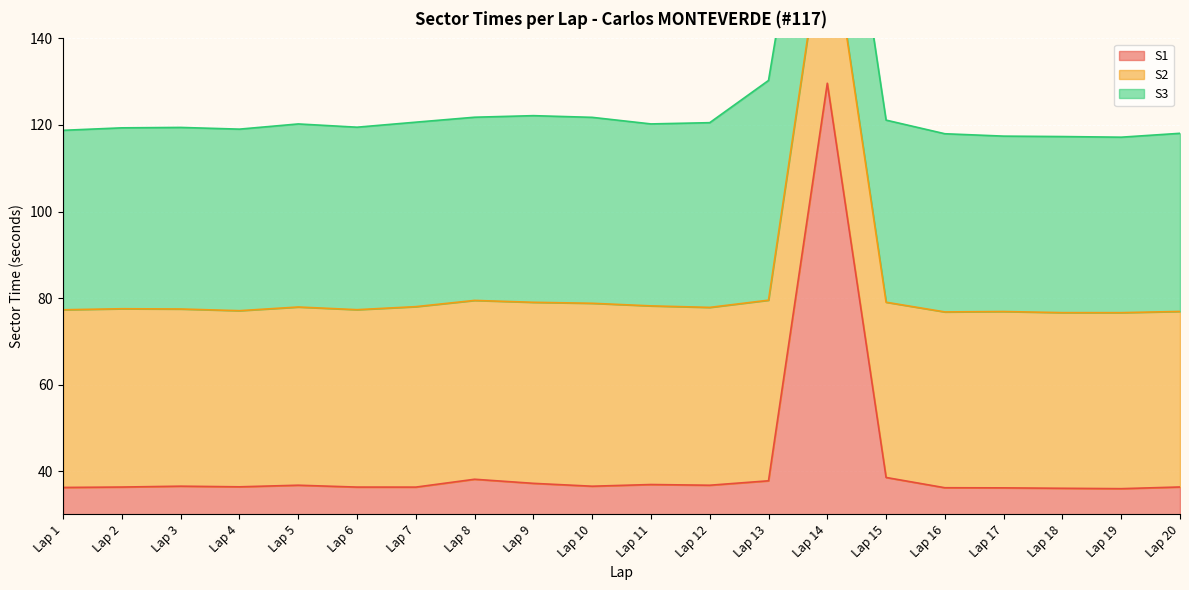

Where does the S1 series first go above 36?

Lap 1